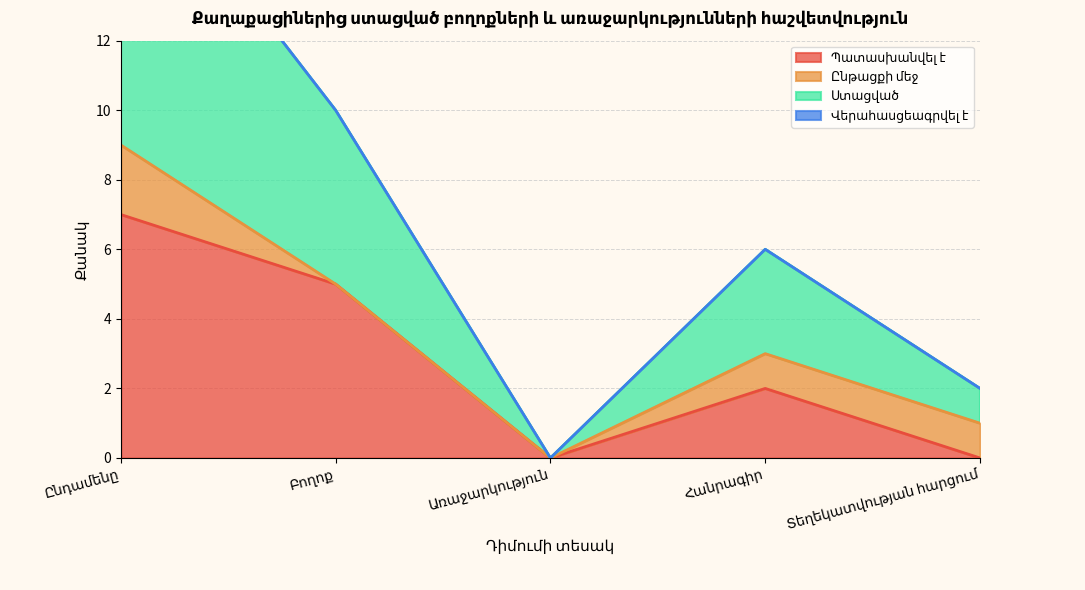

Is it true that Պատասխանվել է equals -5 at Առաջարկություն?

False